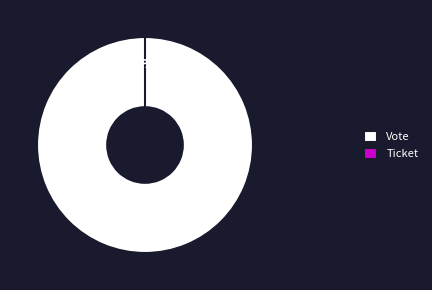

The Ticket slice represents 1% of the pie. True or false?

False